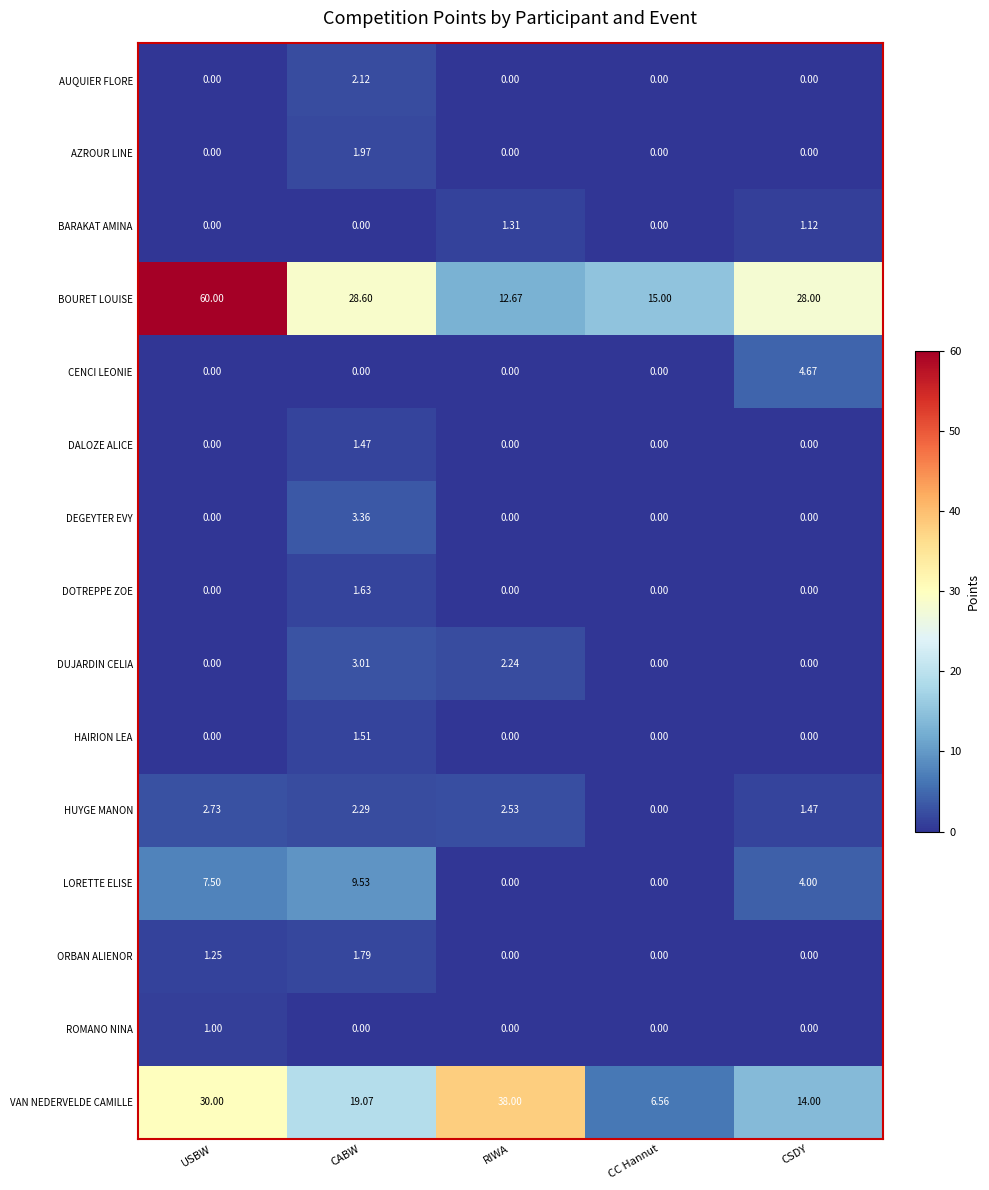

At which label does VAN NEDERVELDE CAMILLE reach its peak?

RIWA